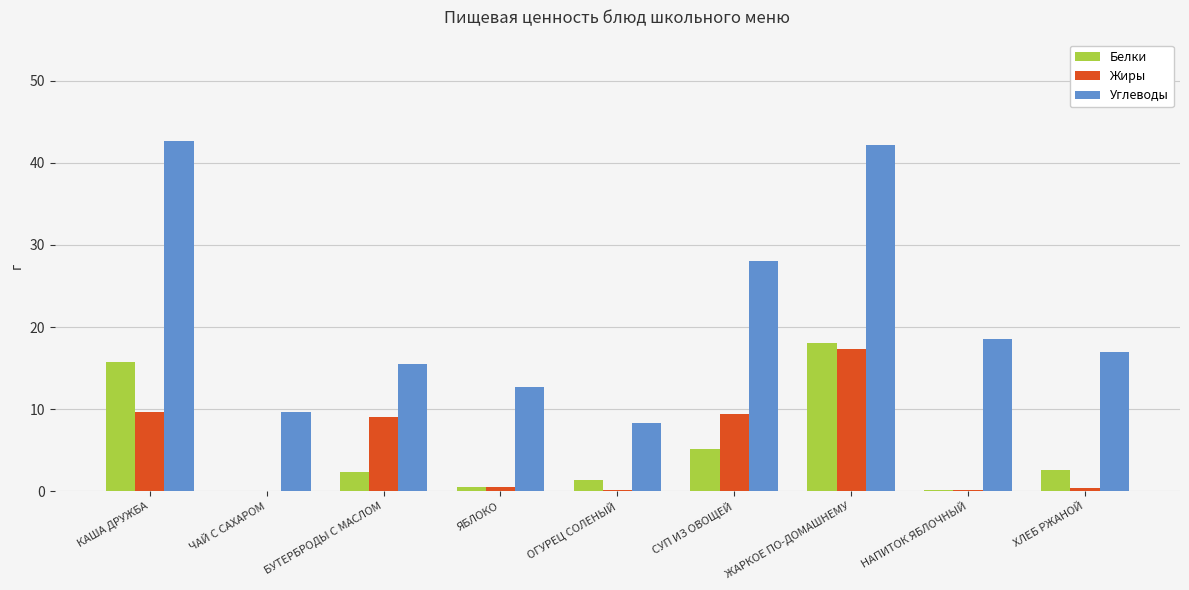

Read the Углеводы value at СУП ИЗ ОВОЩЕЙ.

28.1